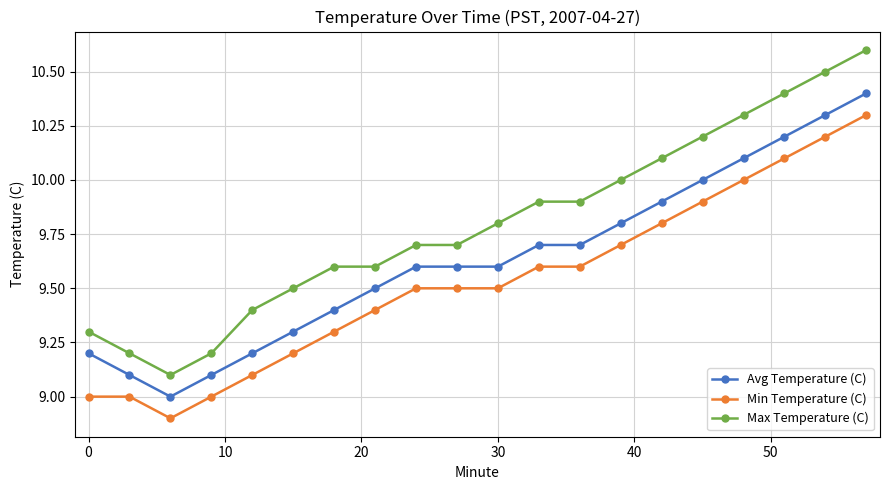

True or false: Avg Temperature (C) and Min Temperature (C) cross at least once.

False